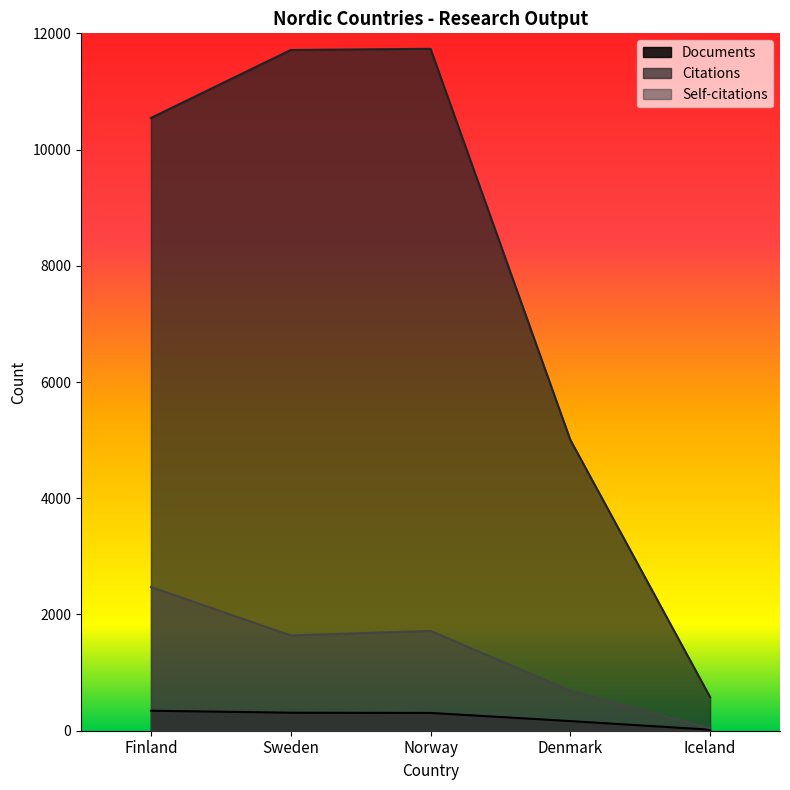

True or false: Documents has more than 1 points higher than both neighbors.

False